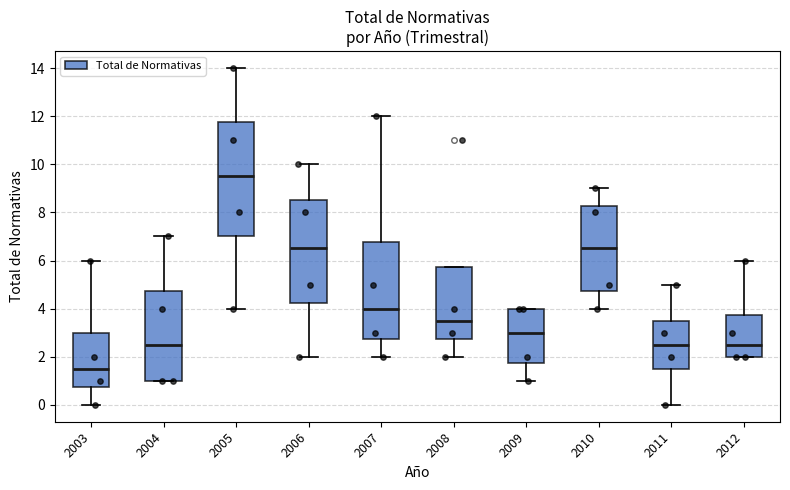

Comparing the boxes themselves (not the whiskers), which one is the tallest?

2005